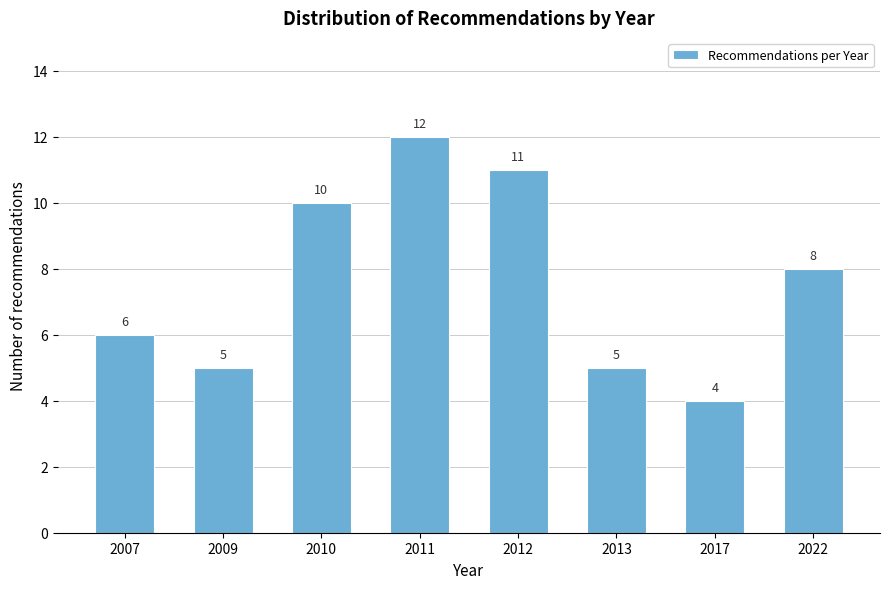

Reading right to left, list all the values displayed in this chart.

2022=8	2017=4	2013=5	2012=11	2011=12	2010=10	2009=5	2007=6